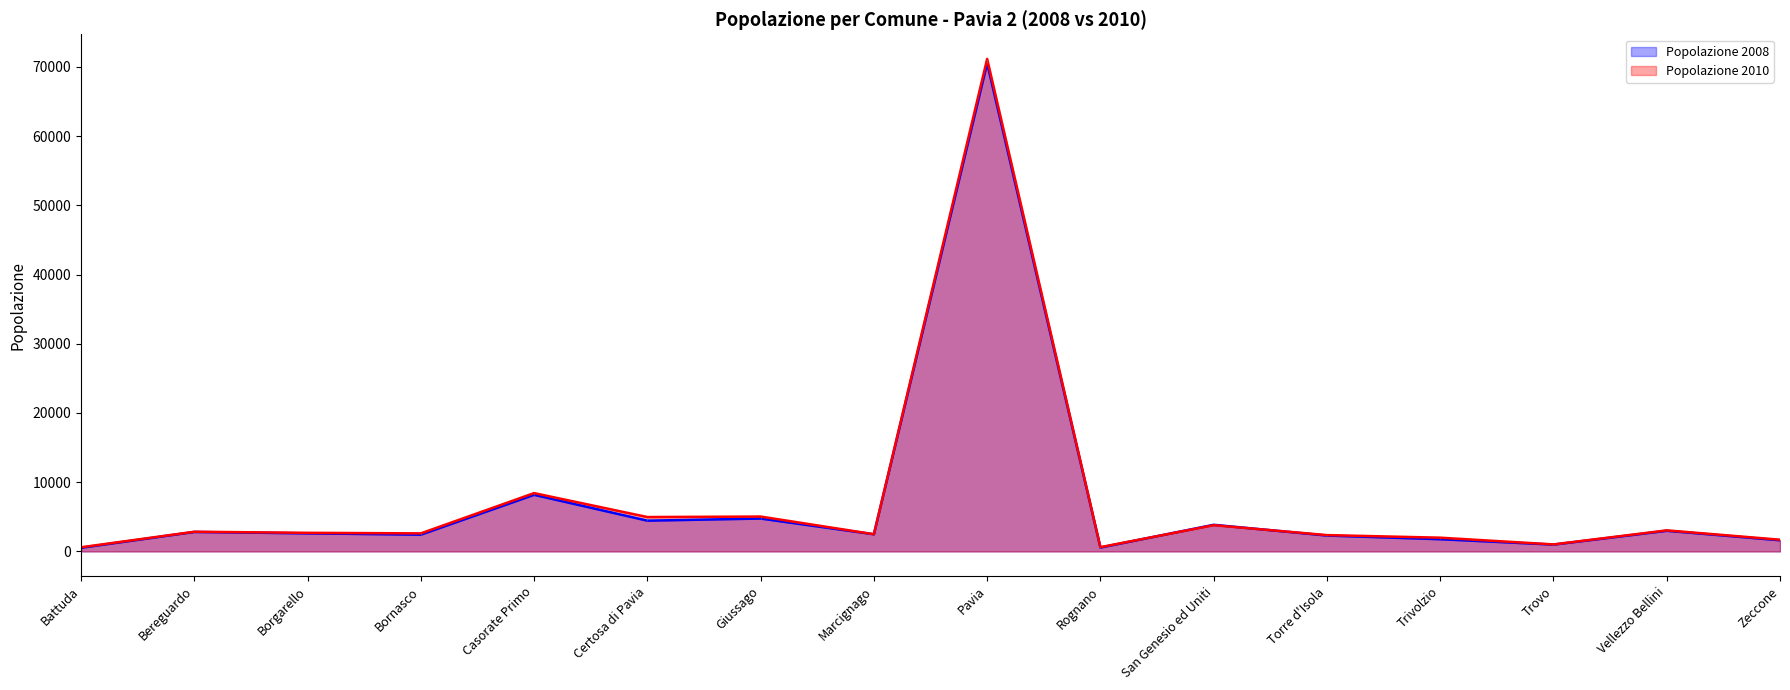

What is the difference between the maximum and minimum values in the Popolazione 2010 series?

70543